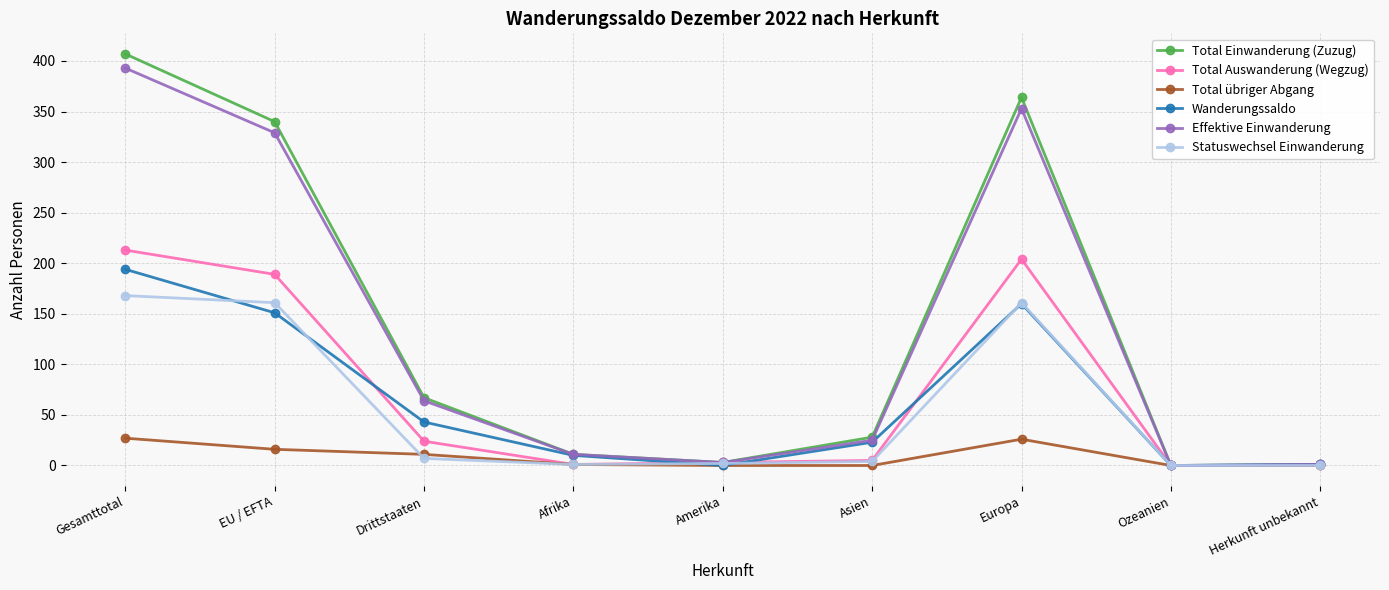

Is it true that Total Auswanderung (Wegzug) equals 297 at Gesamttotal?

False